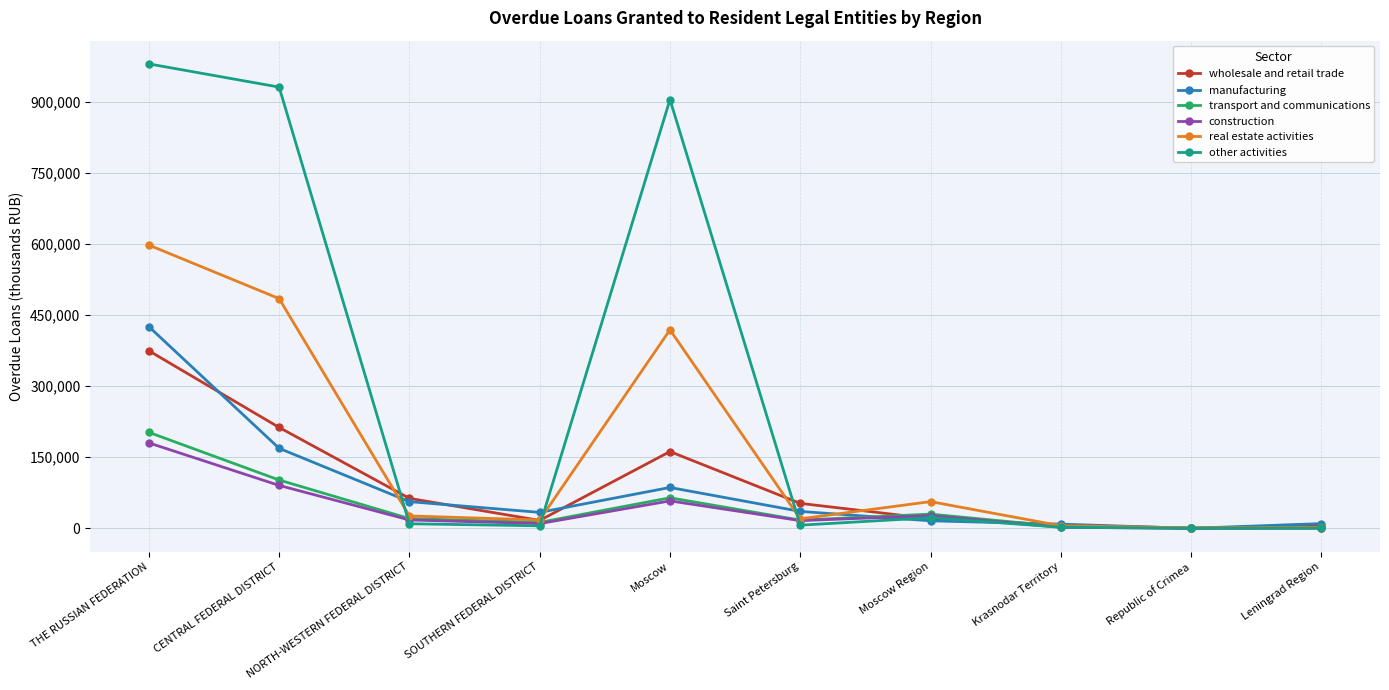

Count the number of data series in this chart.

6